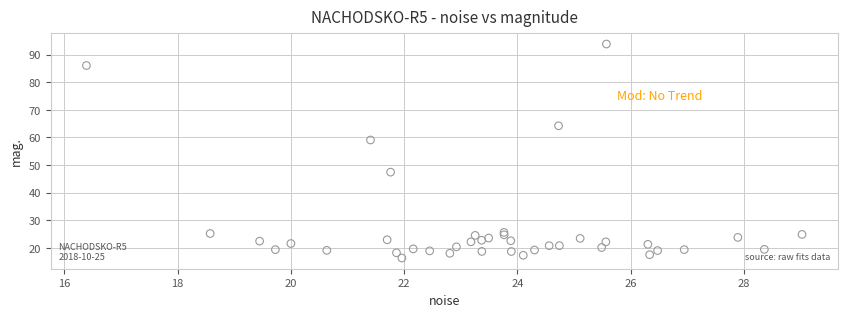

What Y value in the scatter plot is closest to 55?

59.1